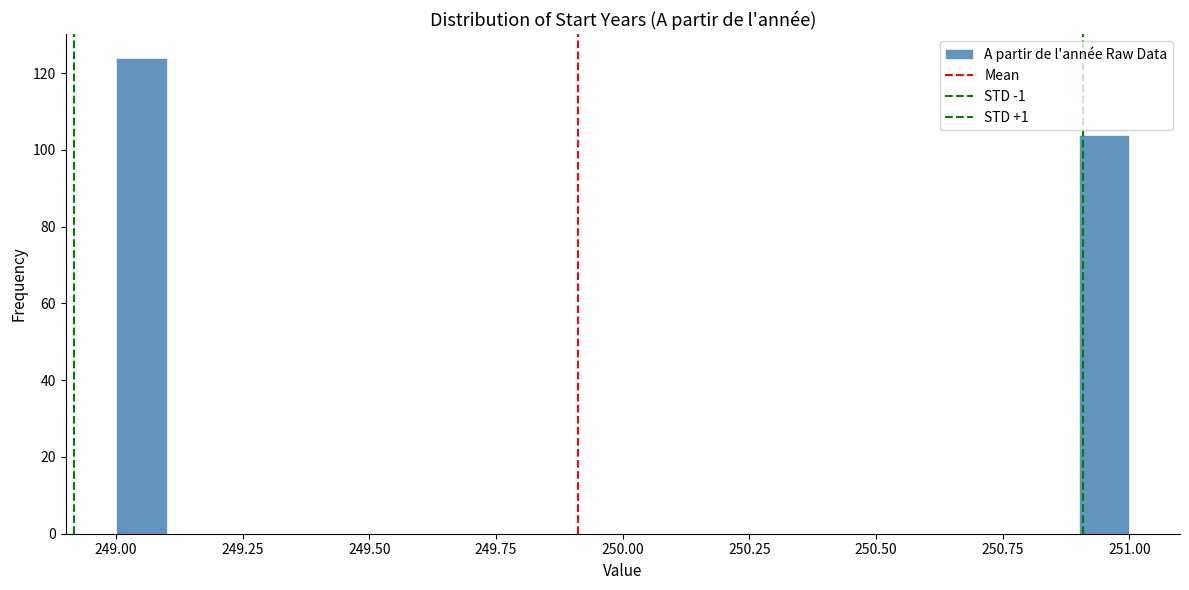

Around what value on the x-axis is the tallest bar? Give the approximate position of its centre, as read against the axis.

249.05